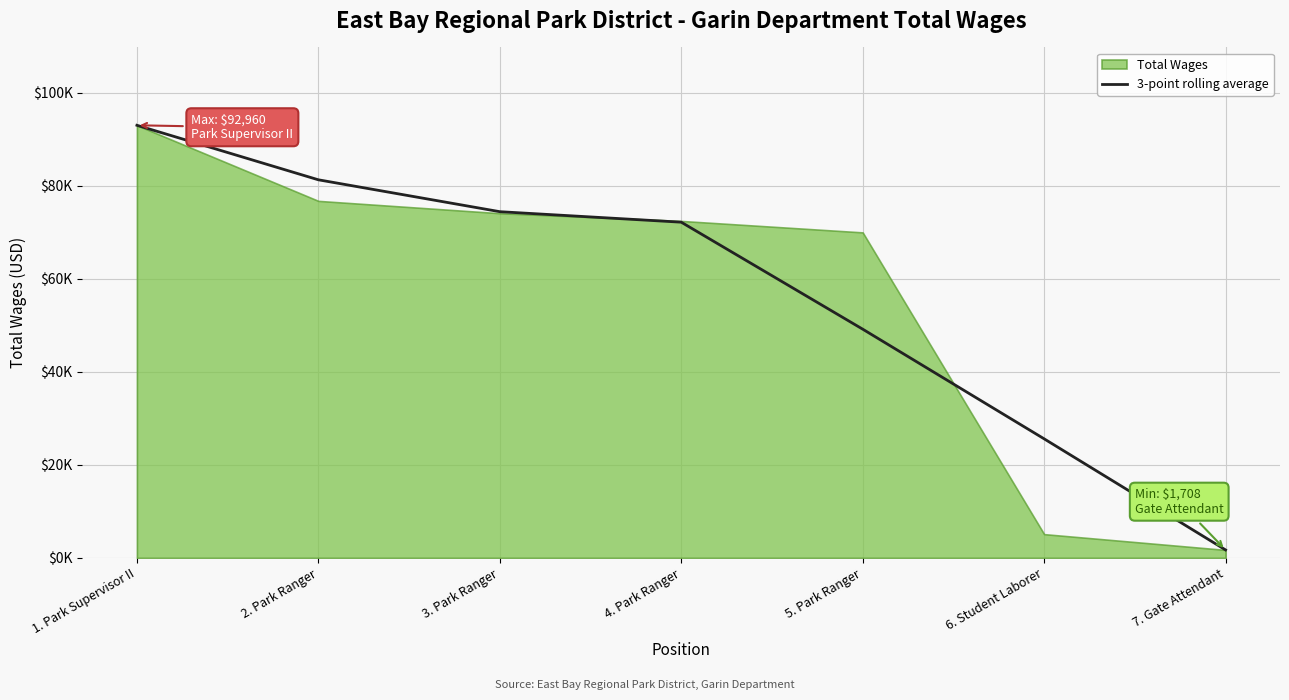

How many values exceed 72135?

4